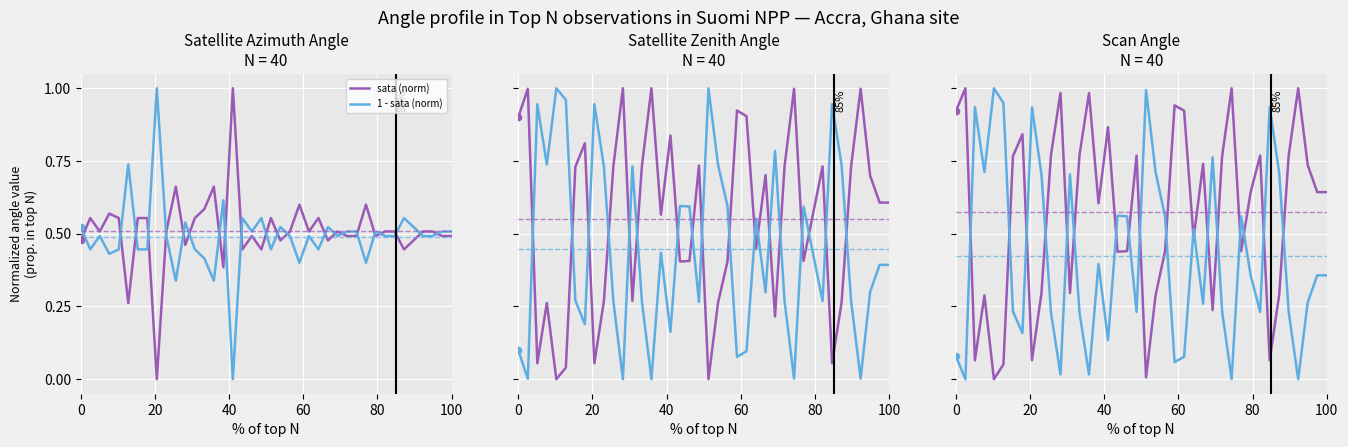

Which series has the largest total across all categories?

scan_angle (norm)